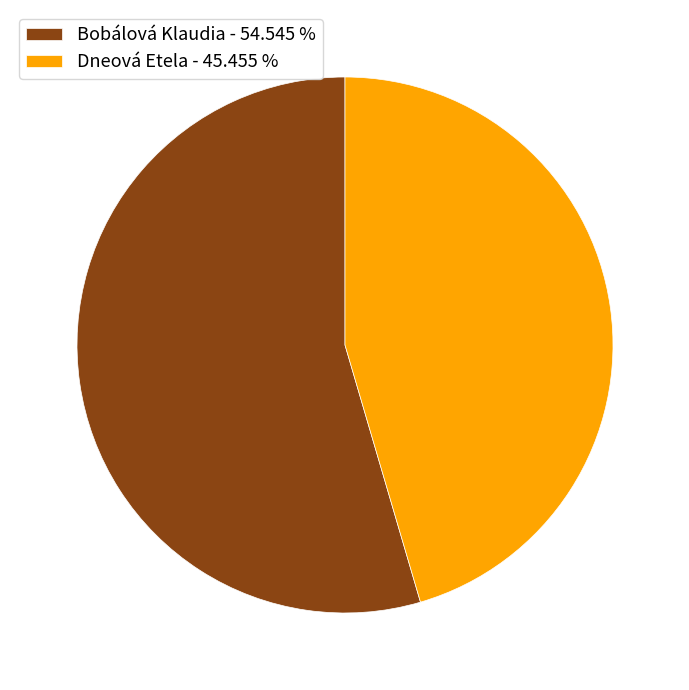

True or false: Bobálová Klaudia accounts for 66% of the total.

False